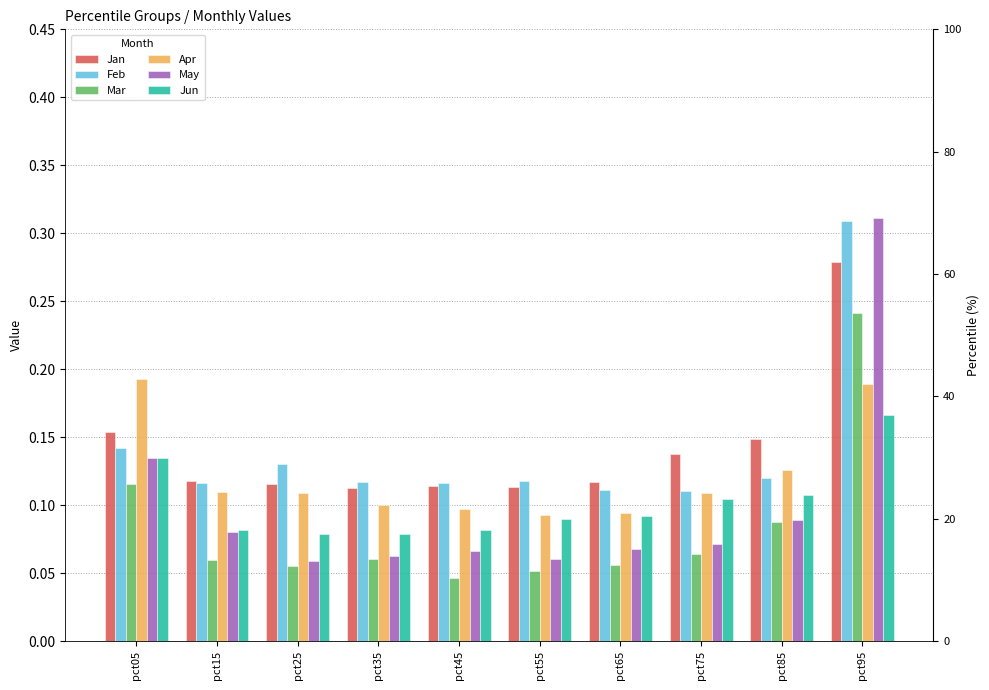

What is the sum of the Mar values at pct95 and pct05?

0.4